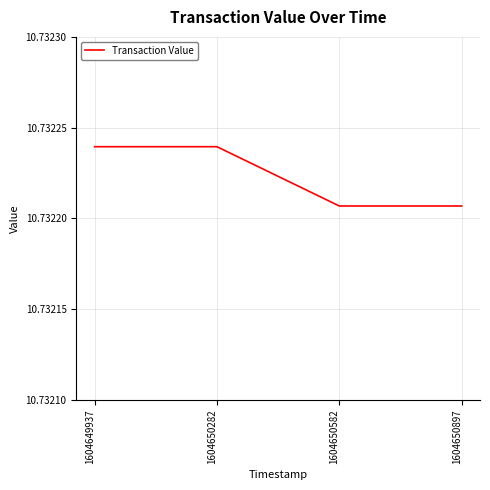

The chart shows a value of 5.8 at 1604650282. True or false?

False